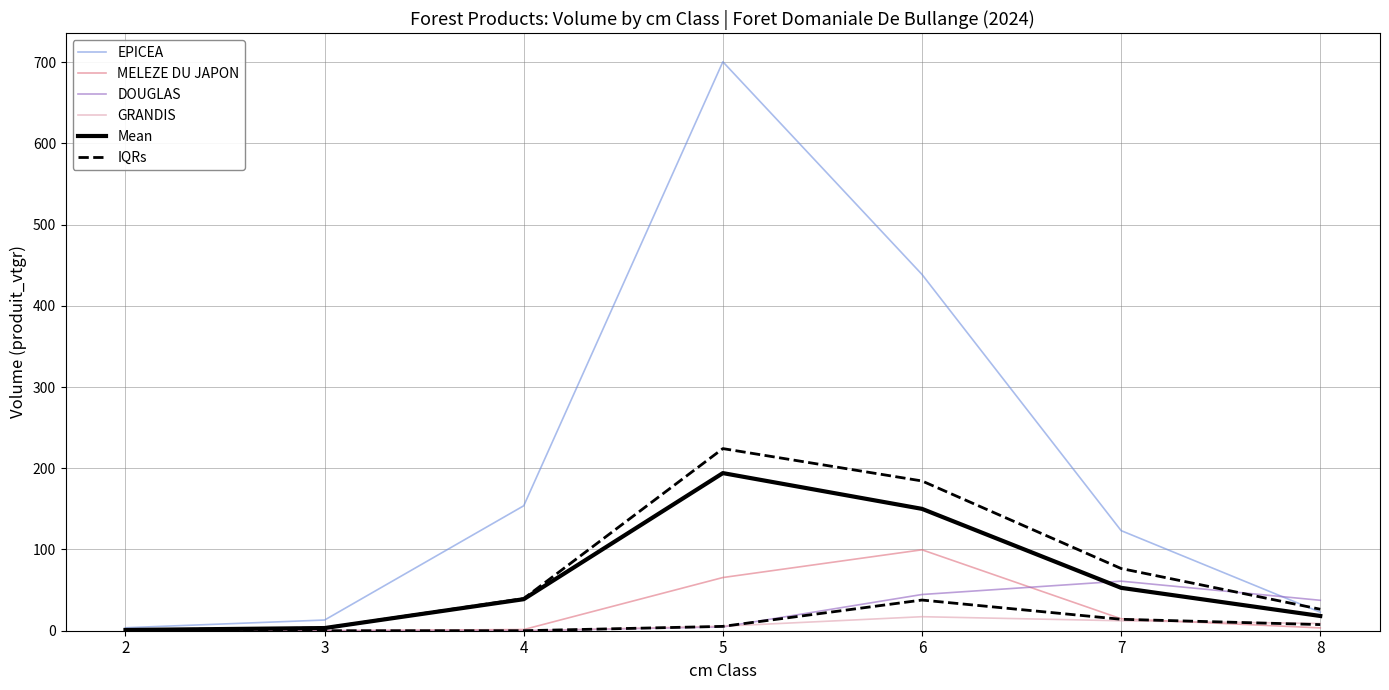

The GRANDIS series shows 5.6 at 5. True or false?

True